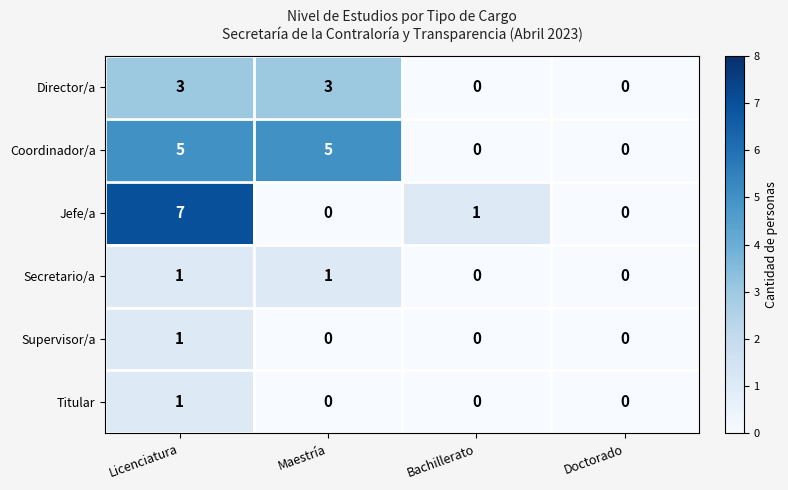

Count the Jefe/a values in the range 0 to 7.

4